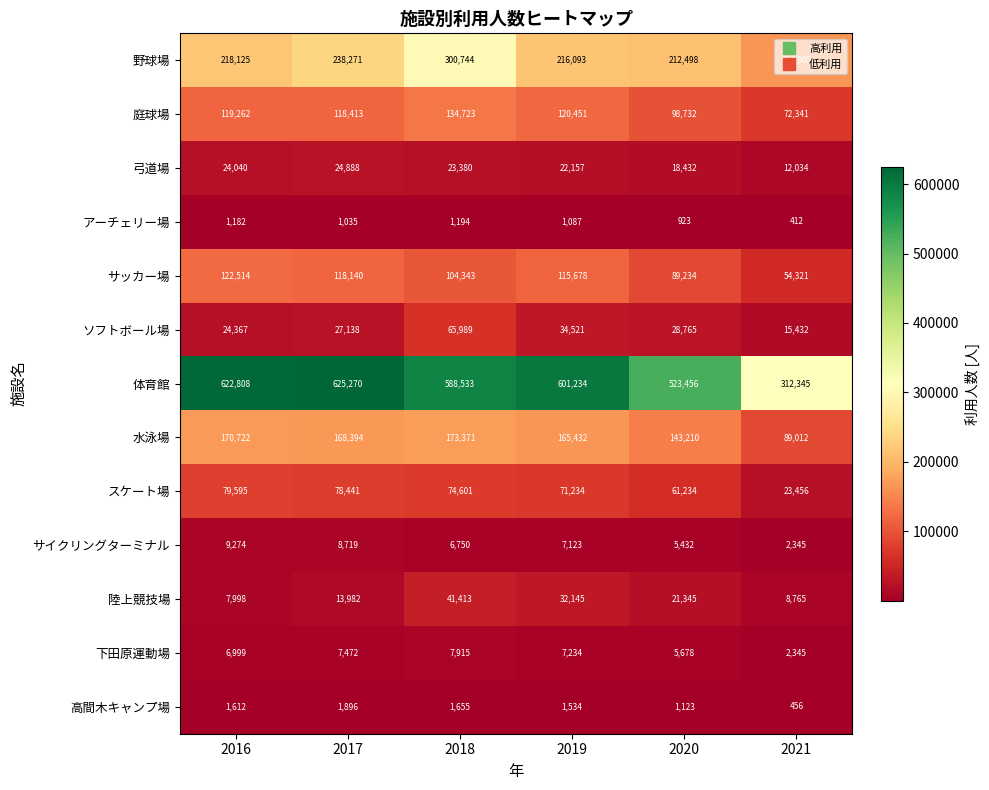

Which series has the largest total across all categories?

体育館